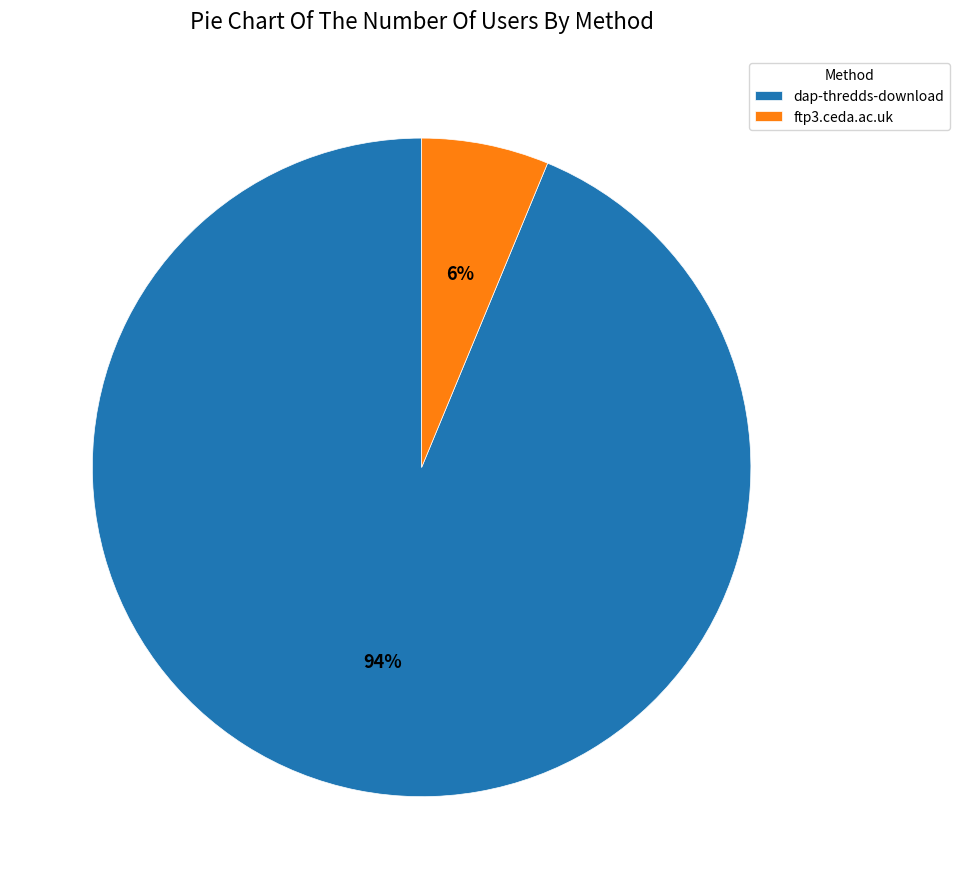

To the nearest percent, what is the average slice percentage?

50%